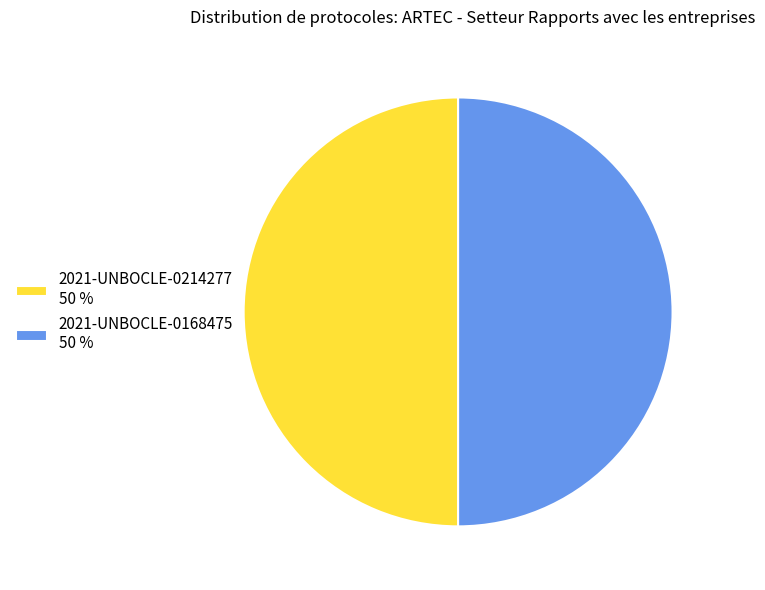

Combined, do 2021-UNBOCLE-0168475 50 % and 2021-UNBOCLE-0214277 50 % account for over 50%?

Yes